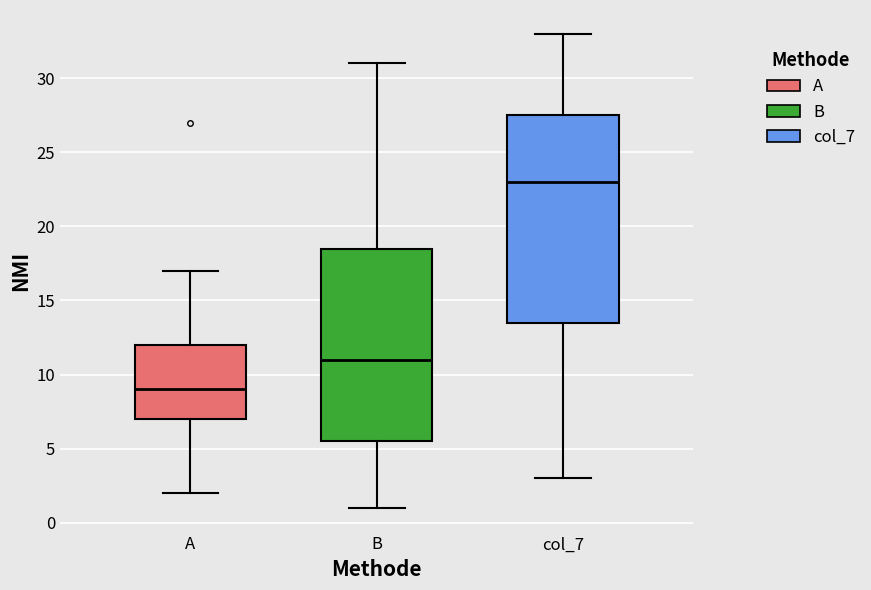

Which box's median line is the lowest?

A